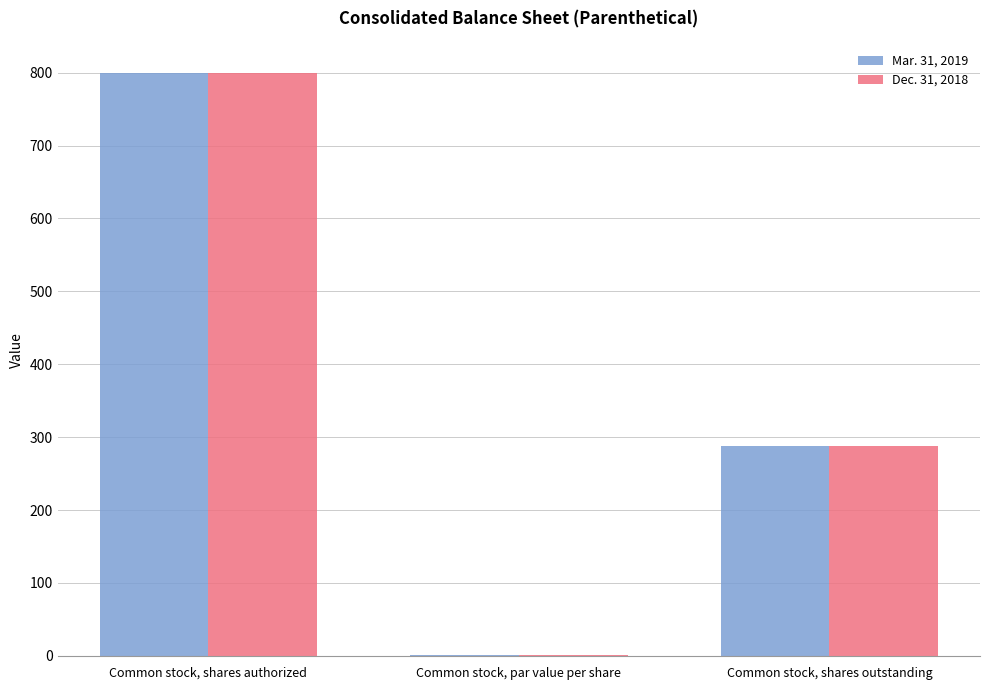

Reading left to right, list all the values displayed in this chart.

Mar. 31, 2019: 800.0	1.0	288.2
Dec. 31, 2018: 800.0	1.0	287.7